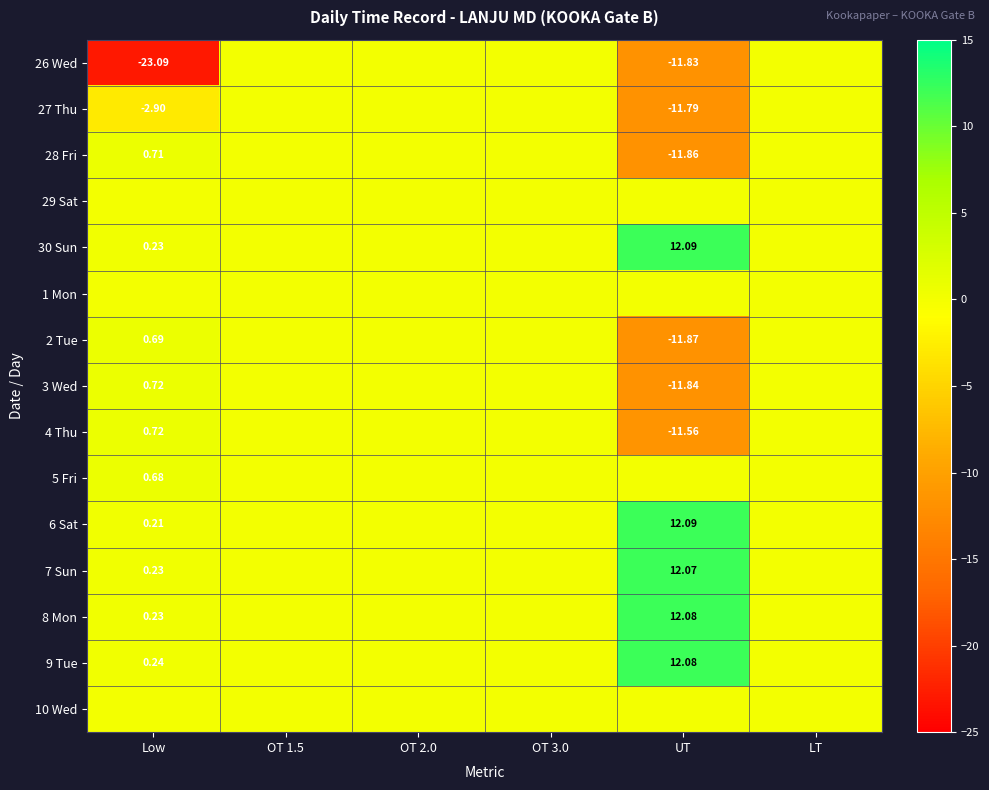

Where does the 2 Tue series first go above 0?

Low